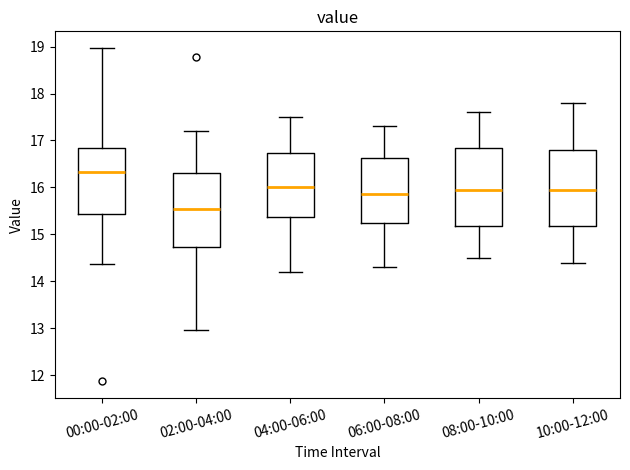

Reading left to right, transcribe this box plot: for each box, give where its median line is, the range the box spans, and where its two whiskers end, as read against the y-axis. The values are not printed on the chart, so give them approximately, as read against the axis.

00:00-02:00: median 16.3, box 15.4 to 16.8, whiskers 14.4 to 19.0
02:00-04:00: median 15.6, box 14.7 to 16.3, whiskers 13.0 to 17.2
04:00-06:00: median 16.0, box 15.4 to 16.7, whiskers 14.2 to 17.5
06:00-08:00: median 15.9, box 15.3 to 16.6, whiskers 14.3 to 17.3
08:00-10:00: median 16.0, box 15.2 to 16.9, whiskers 14.5 to 17.6
10:00-12:00: median 16.0, box 15.2 to 16.8, whiskers 14.4 to 17.8